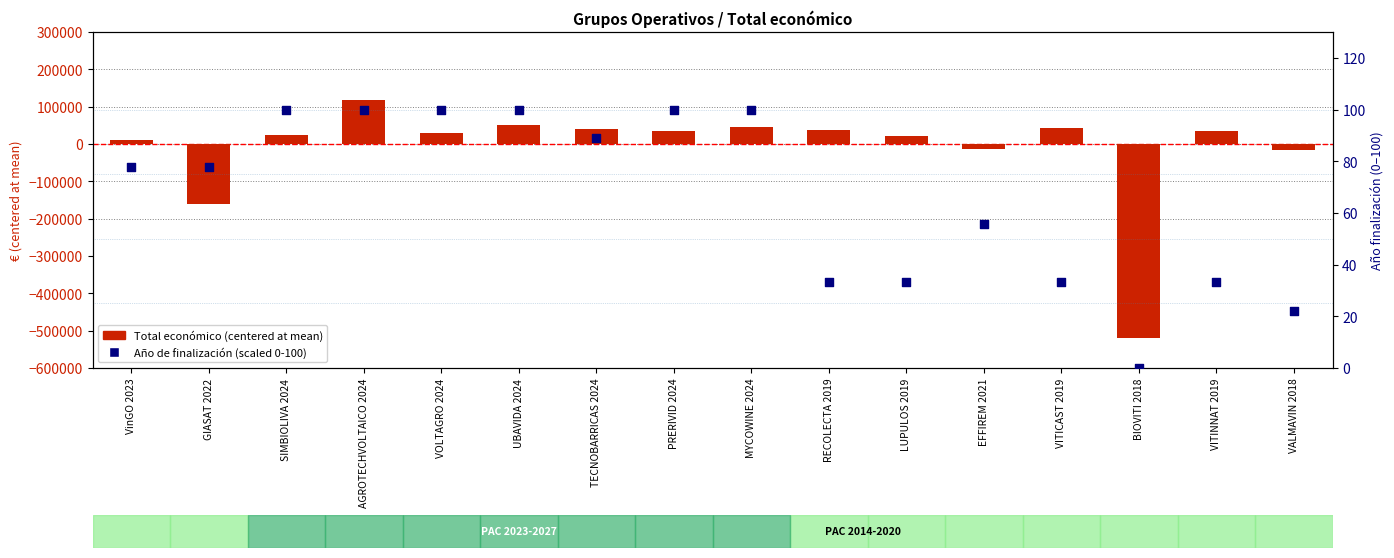

At how many categories does at least one series exceed 19617?

11